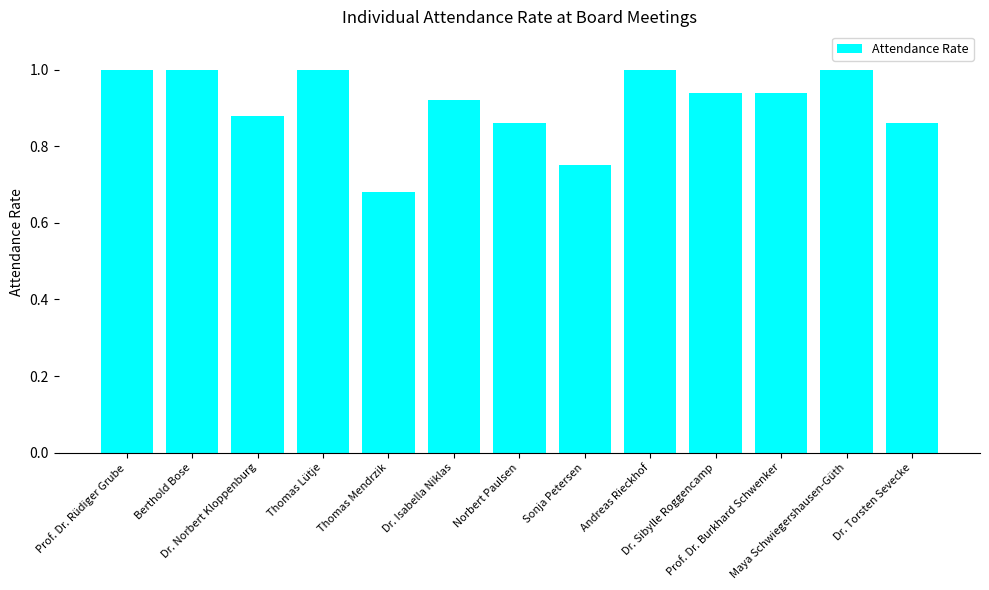

What is the maximum value shown in the chart?

1.0